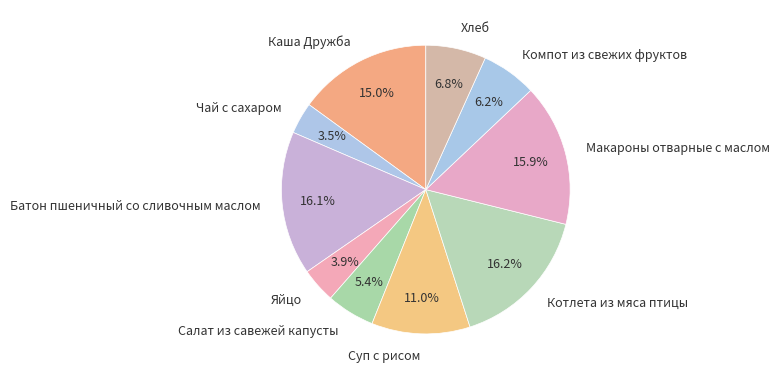

Do Салат из савежей капусты and Батон пшеничный со сливочным маслом together represent more than half of the pie?

No